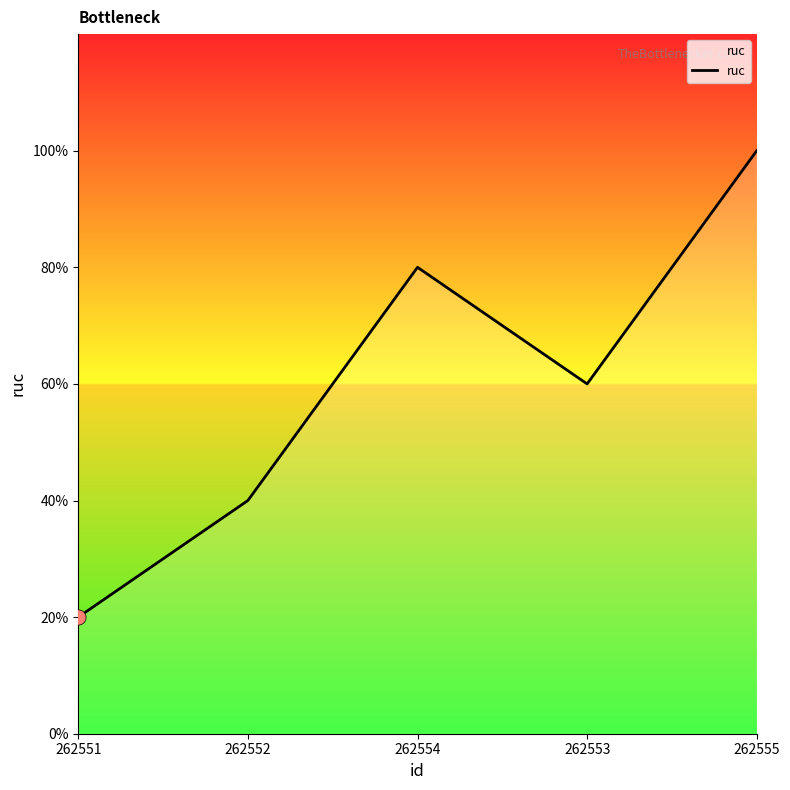

What is the ratio of the value at 262555 to the value at 262551?

5.0